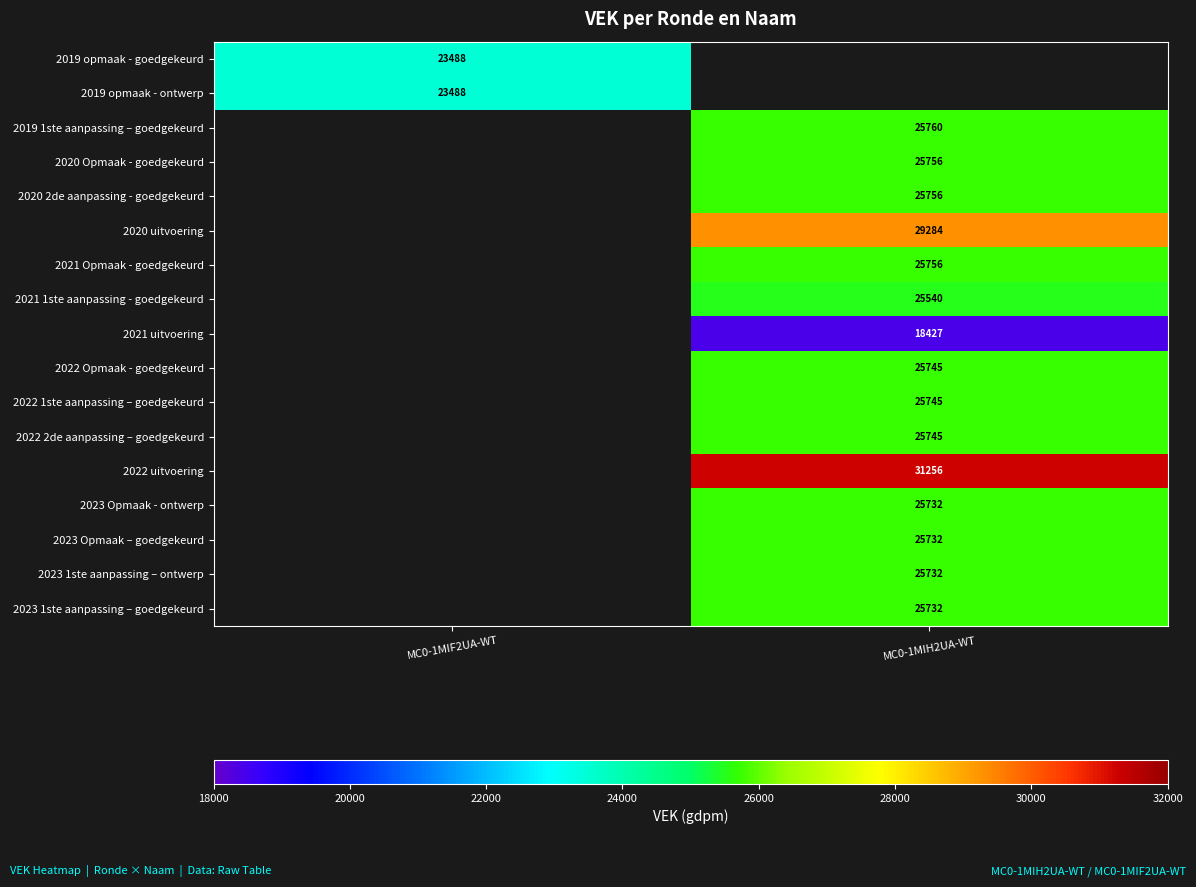

Is it true that 2023 1ste aanpassing – ontwerp equals 25732 at MC0-1MIH2UA-WT?

True